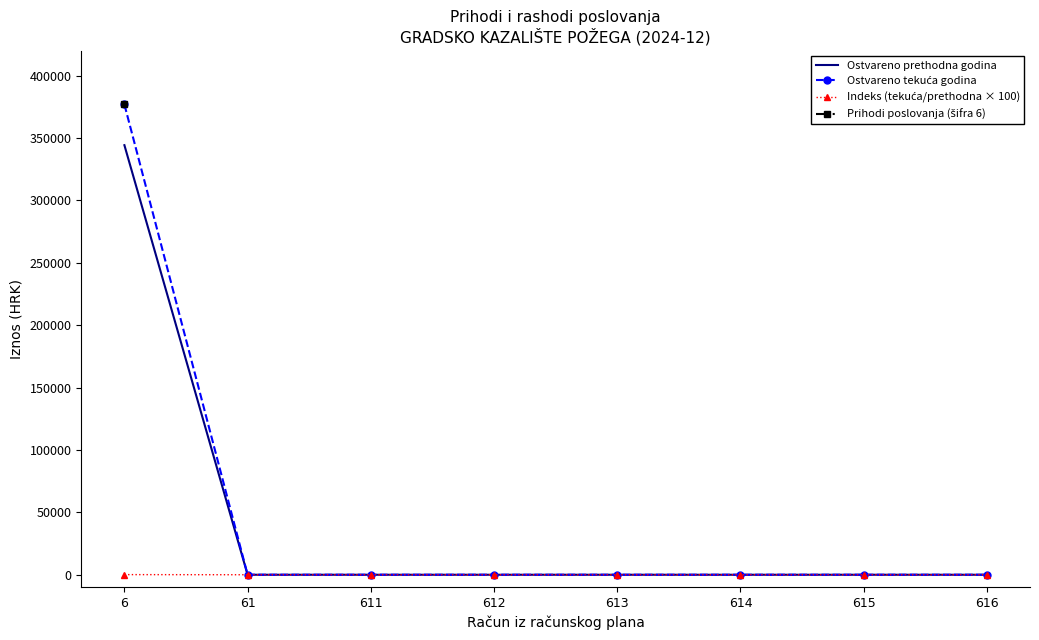

What is the value of the Prihodi poslovanja (šifra 6) point at the 1st from the left?

376917.2